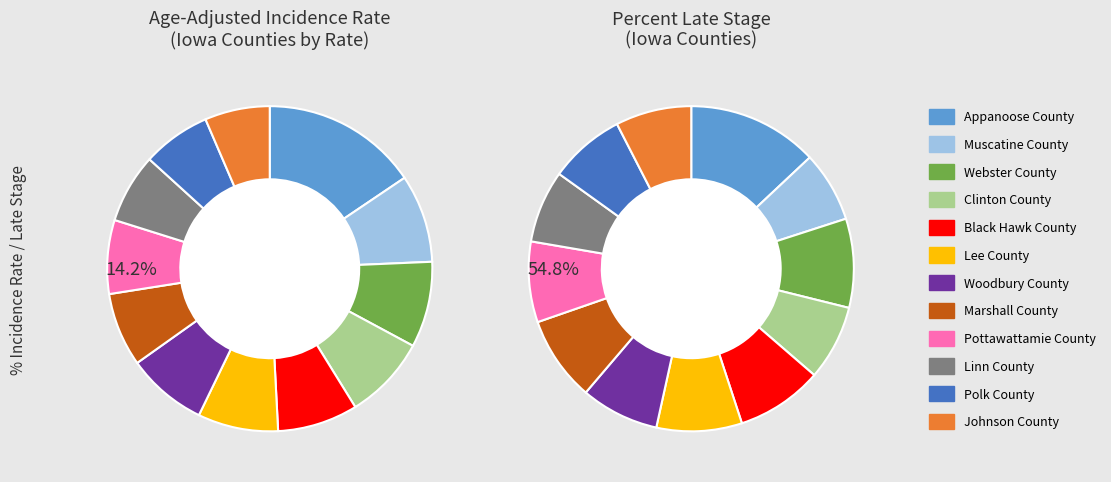

Is there a majority slice in this chart?

No